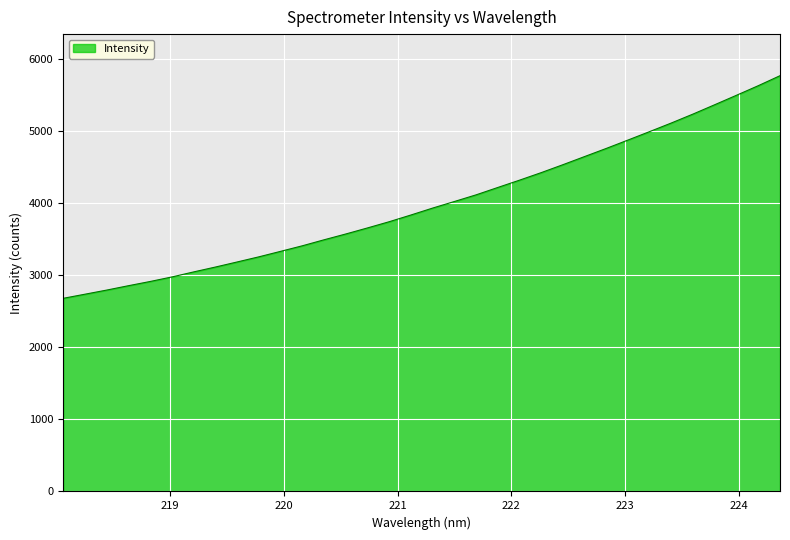

What is the difference between the maximum and minimum values?

3087.4